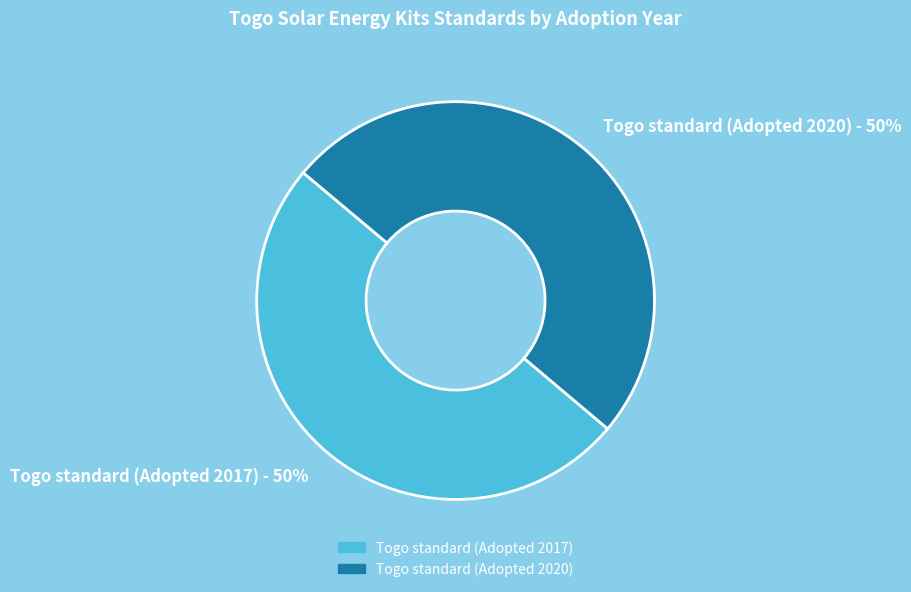

What is the ratio of the value at Togo standard (Adopted 2020) to the value at Togo standard (Adopted 2017)?

1.0